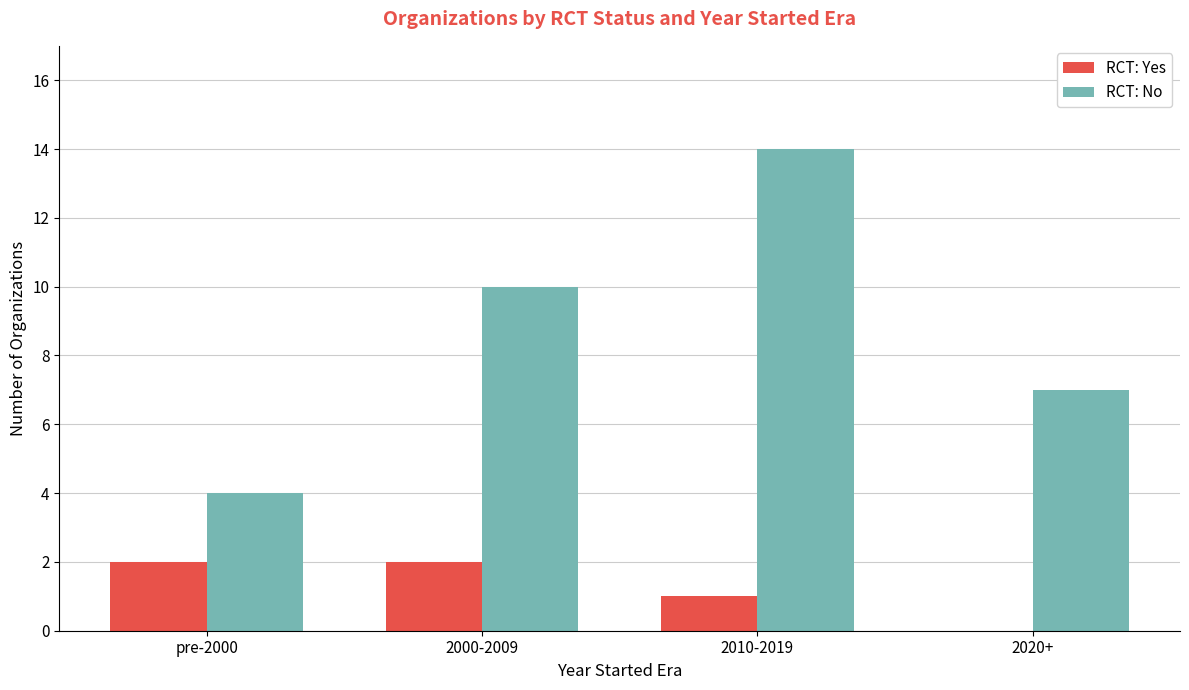

At which label is RCT: Yes closest to 1?

2010-2019